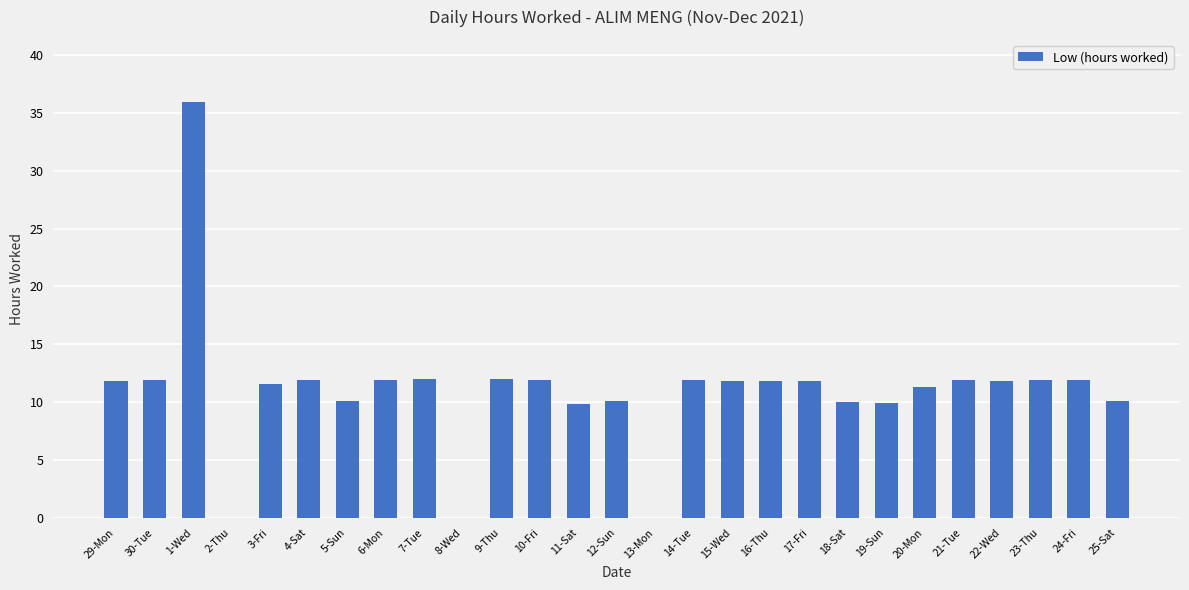

What is the change in value from 12-Sun to 13-Mon?

-10.1